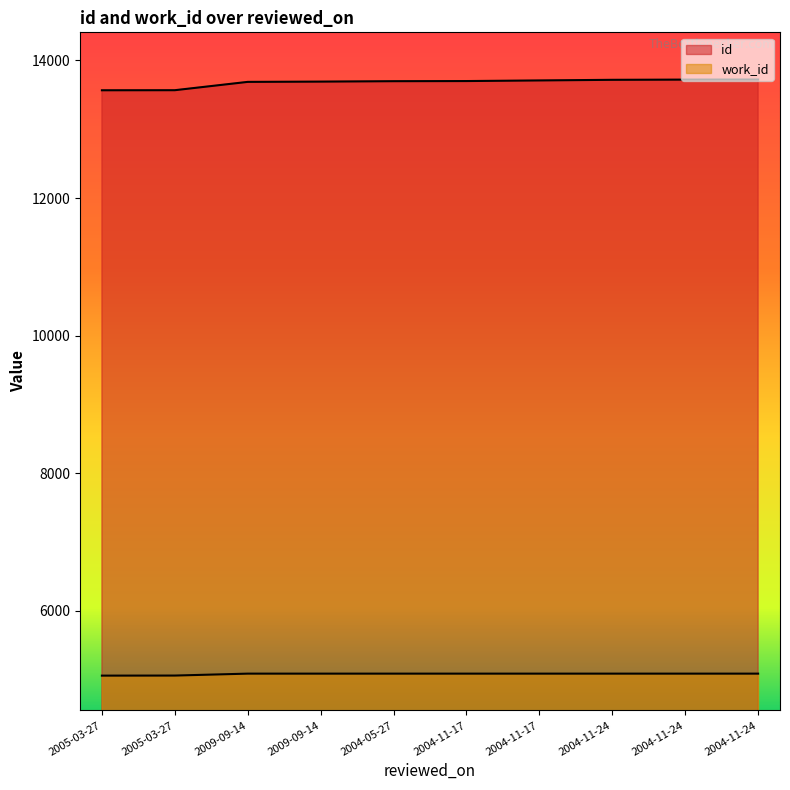

What is the sum of all work_id values?

50823